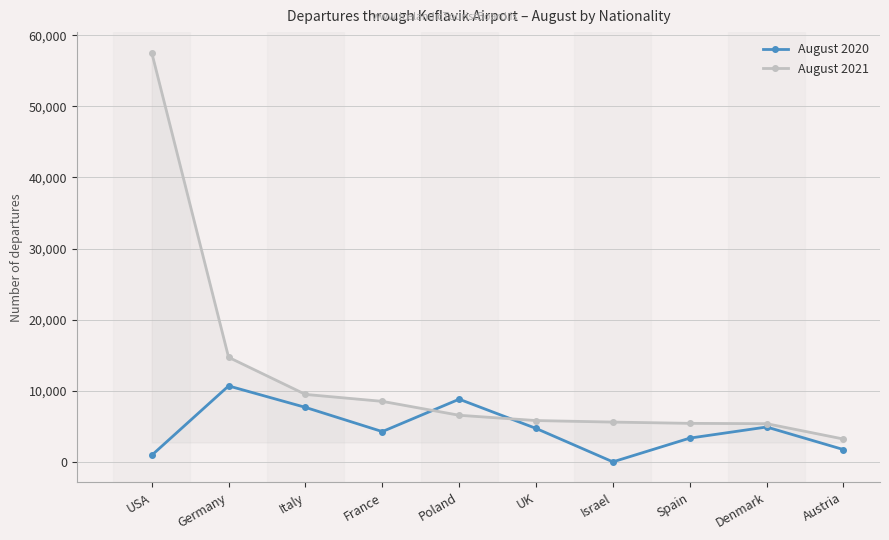

What is the sum of the August 2020 values at UK and Germany?

15412